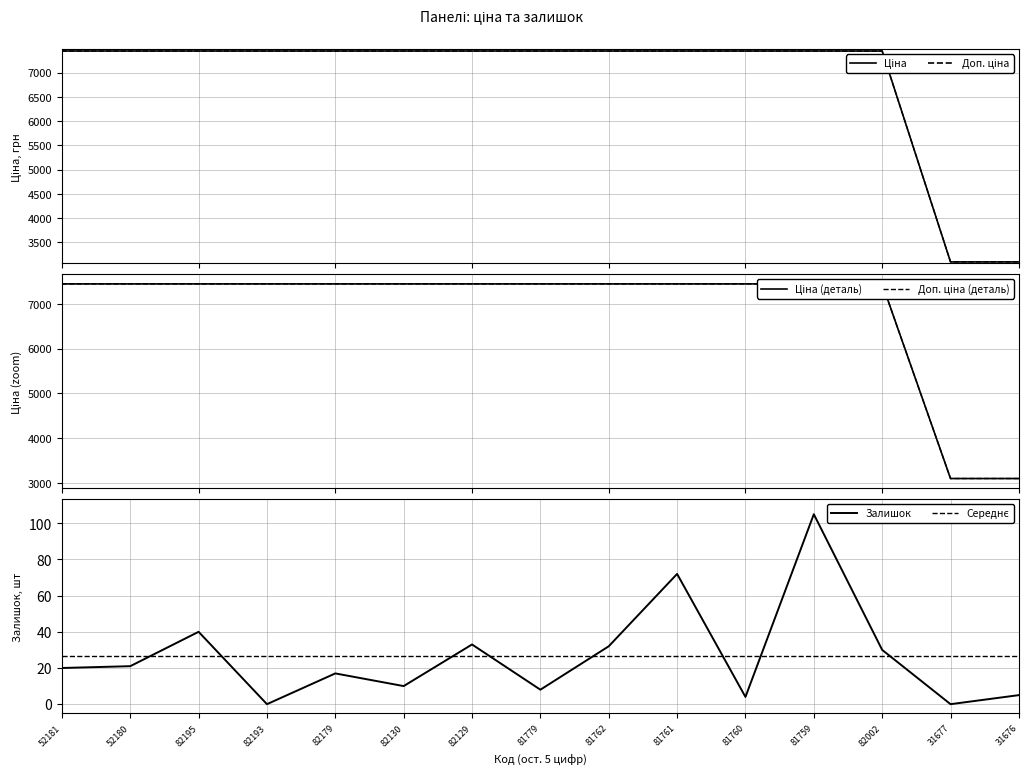

What is the maximum value for Залишок?

105